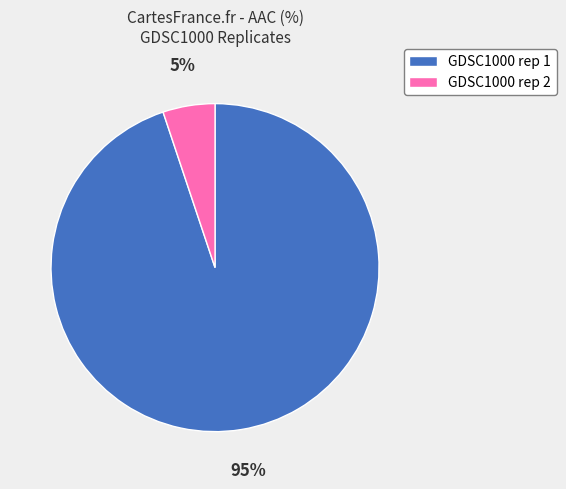

Does GDSC1000 rep 1 account for over 50% of the chart?

Yes